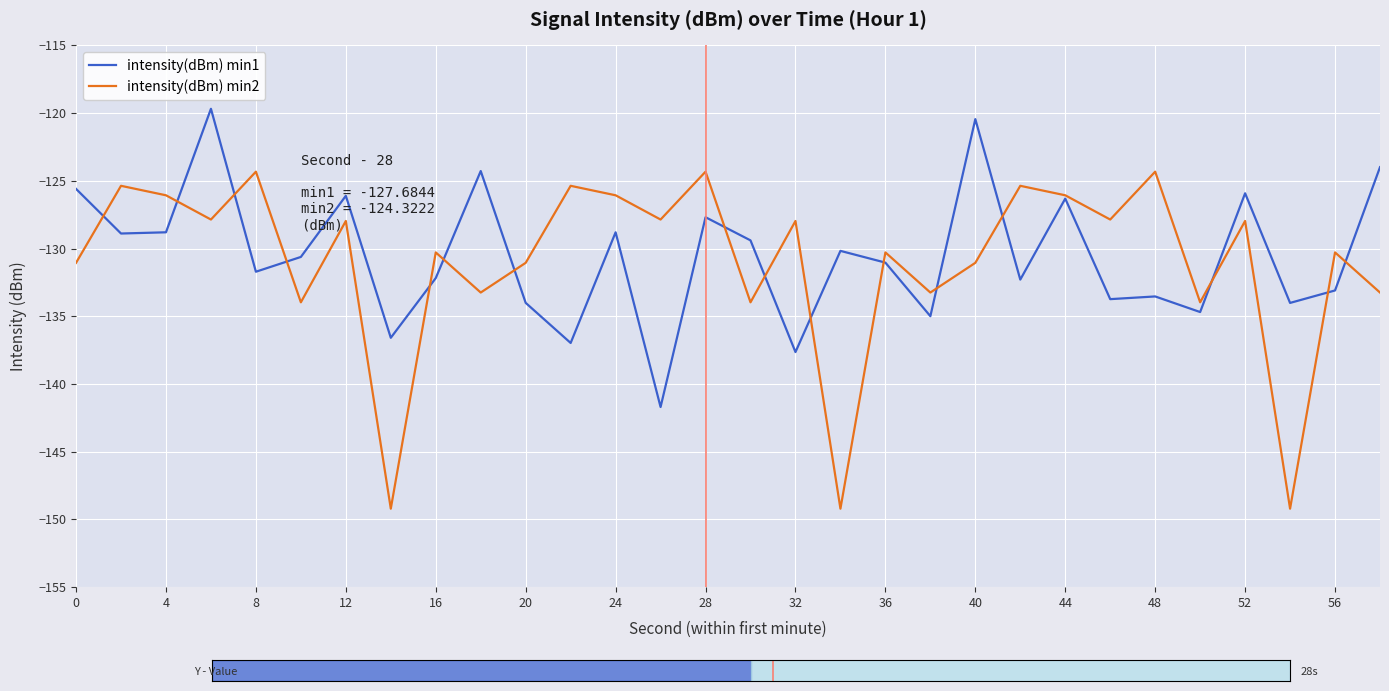

How many lines are shown in the chart?

2